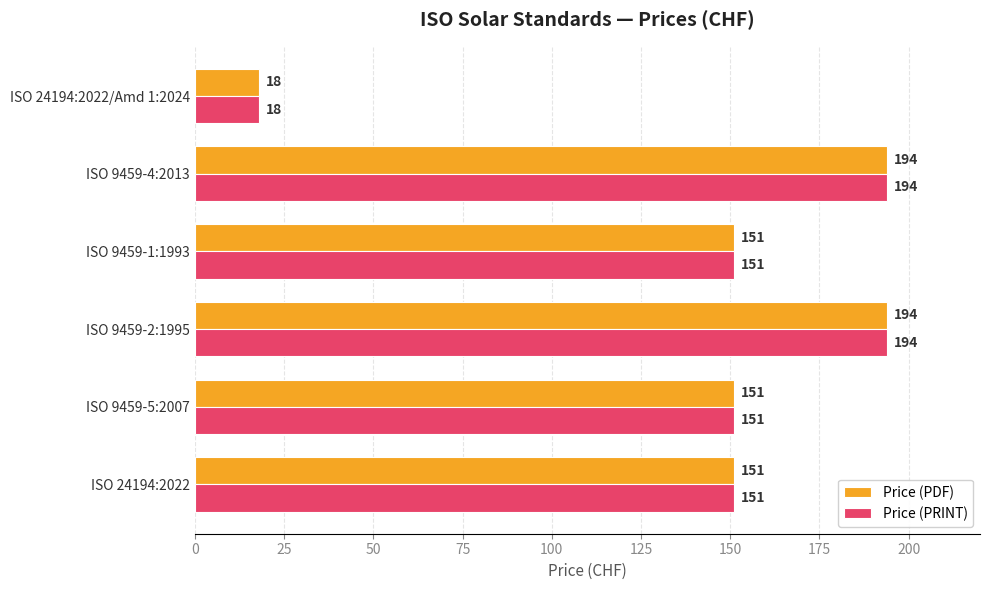

What is the approximate value of Price (PRINT) at ISO 9459-5:2007, to the nearest 10?

150